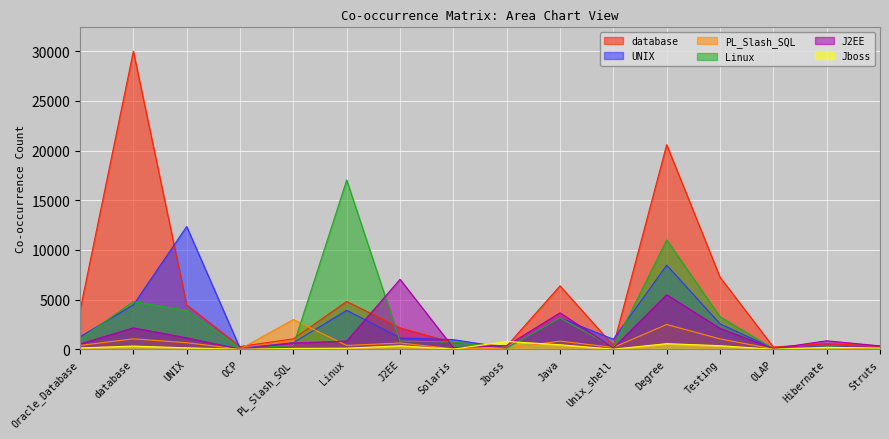

Reading left to right, what are all the values shown in this chart?

database: 3909	29998	4469	274	1048	4806	2151	665	318	6380	363	20586	7254	223	566	322
UNIX: 1257	4469	12352	96	658	3914	1148	965	142	3149	1005	8460	2559	88	296	135
PL_Slash_SQL: 387	1048	658	13	2995	381	630	39	77	822	183	2491	1043	34	201	42
Linux: 1012	4806	3914	115	381	17032	821	733	106	3151	210	10995	3274	58	245	116
J2EE: 528	2151	1148	14	630	821	7038	154	351	3664	124	5489	2105	61	852	339
Jboss: 131	318	142	0	77	106	351	12	782	453	9	562	356	1	188	122